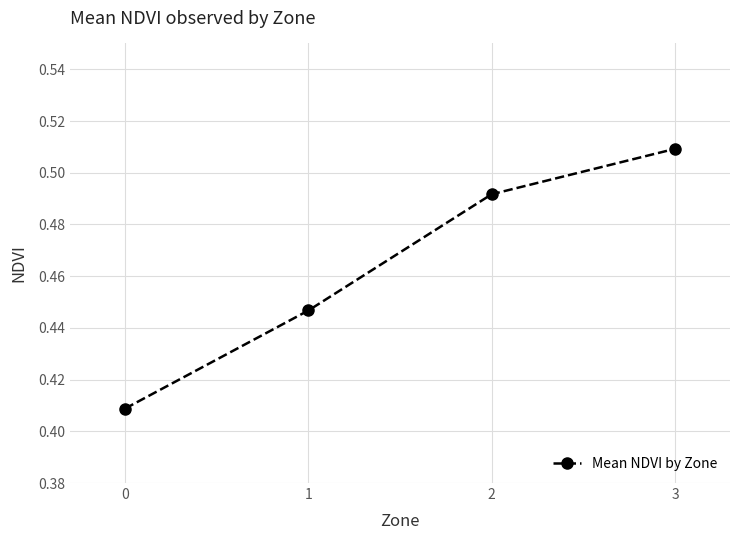

Which has a higher value, 0 or 1?

1